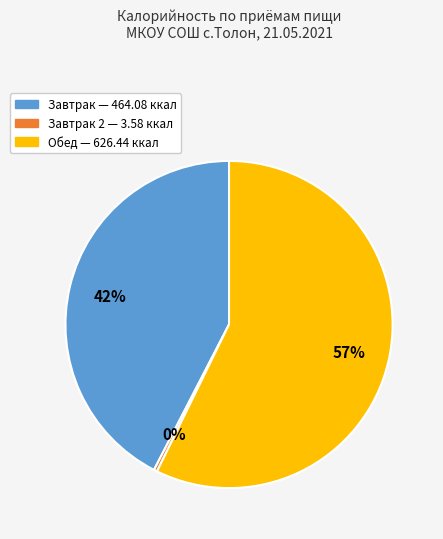

To the nearest percent, what is the average slice percentage?

33%